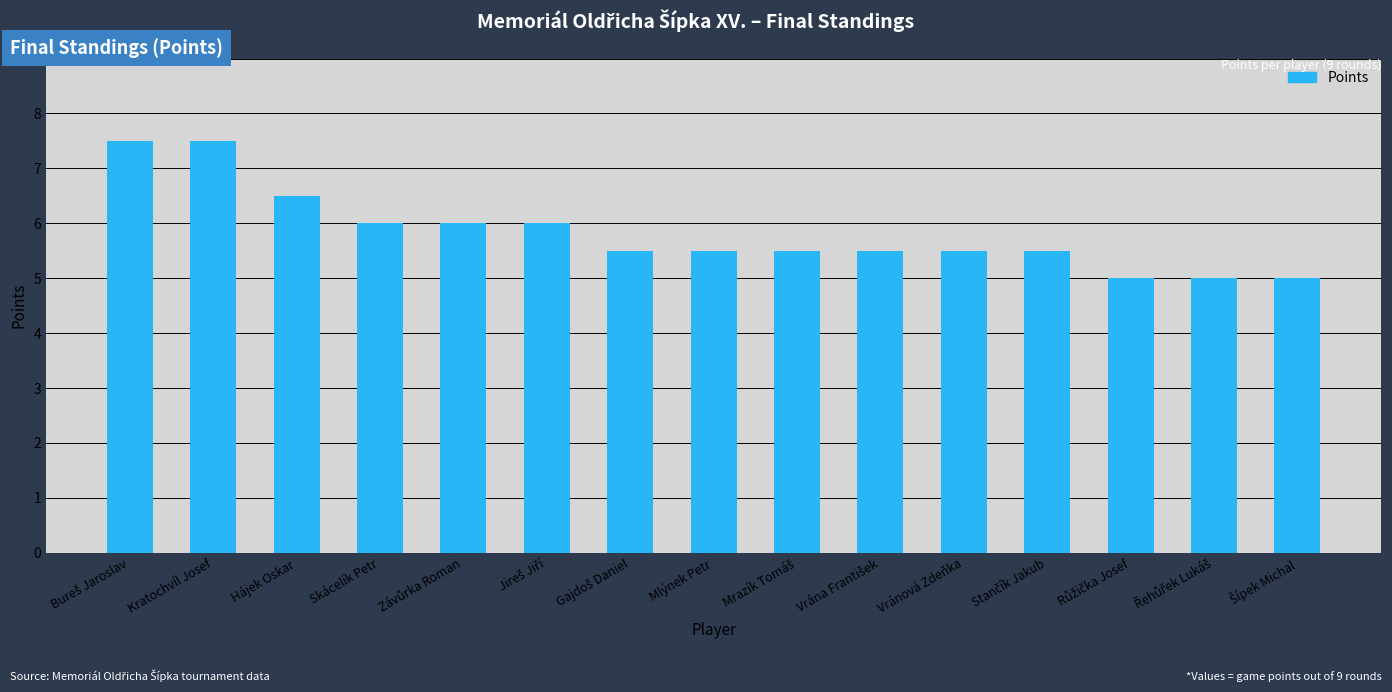

The chart shows a value of 11.1 at Kratochvíl Josef. True or false?

False